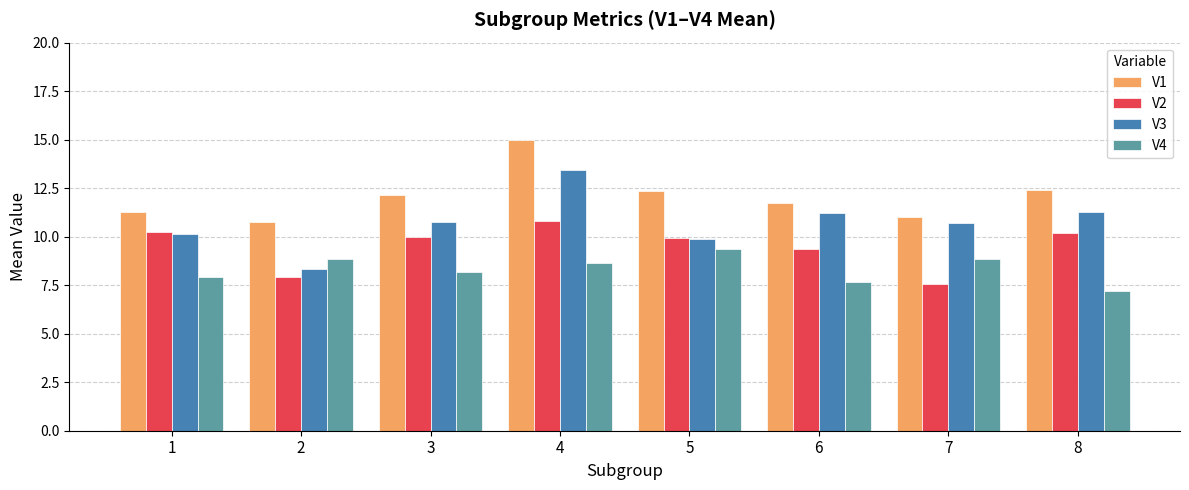

Which series has the largest range (max minus min)?

V3